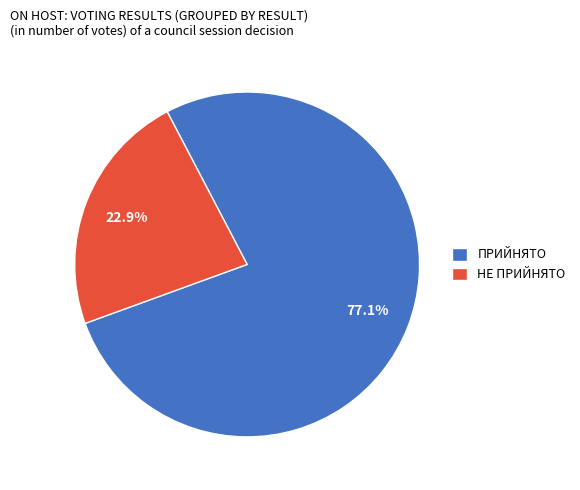

What percentage is the НЕ ПРИЙНЯТО slice, to the nearest percent?

23%